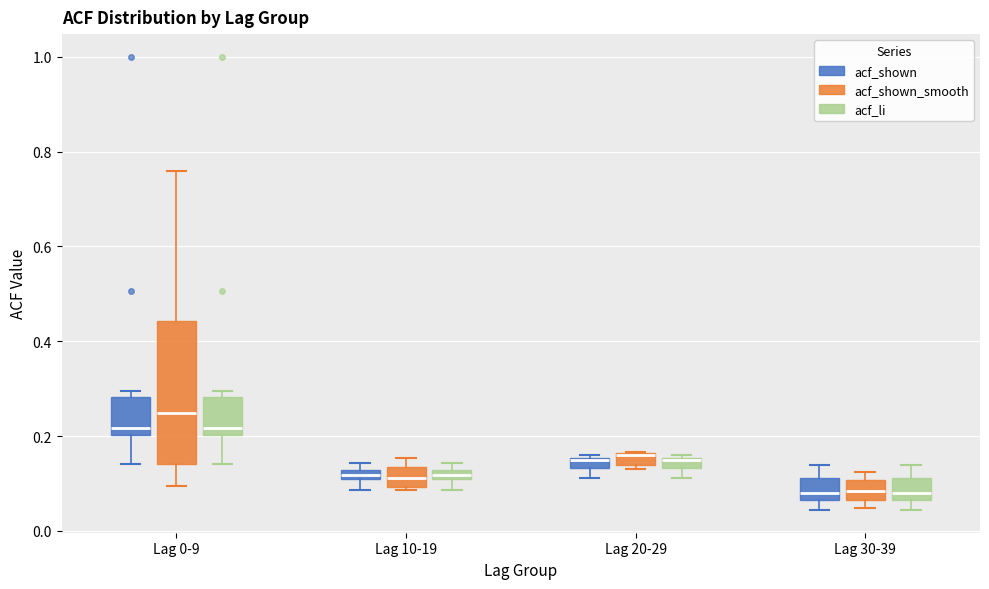

Where does the median line of the box for Lag 0-9 (acf_shown_smooth) sit on the y-axis? The values are not printed on the chart, so give them approximately, as read against the axis.

0.24